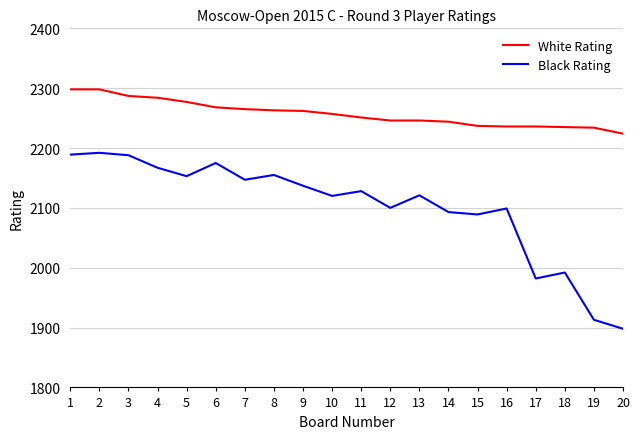

What is the difference between the Black Rating values at 8 and 15?

66